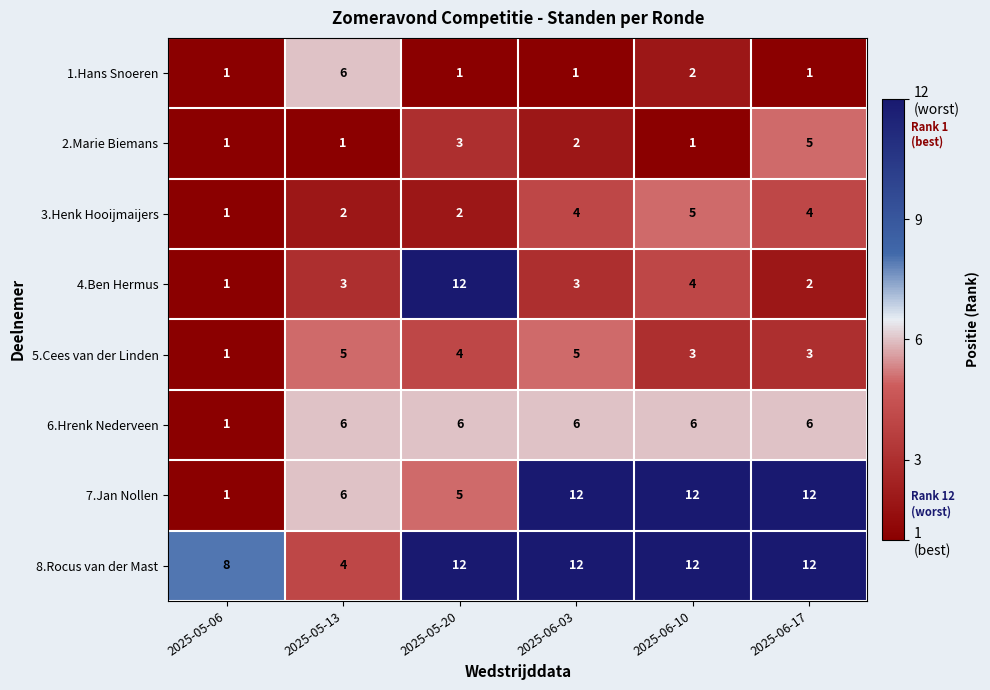

What is the spread (max minus min) of values at 2025-05-13?

5